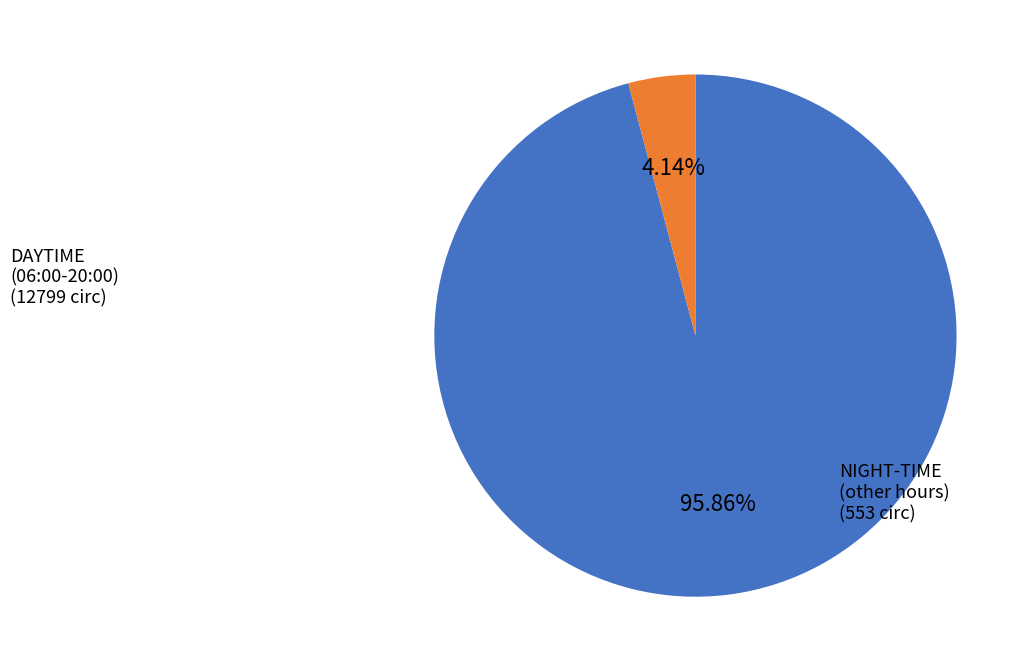

What is the smallest slice in the pie chart?

NIGHT-TIME (other hours)